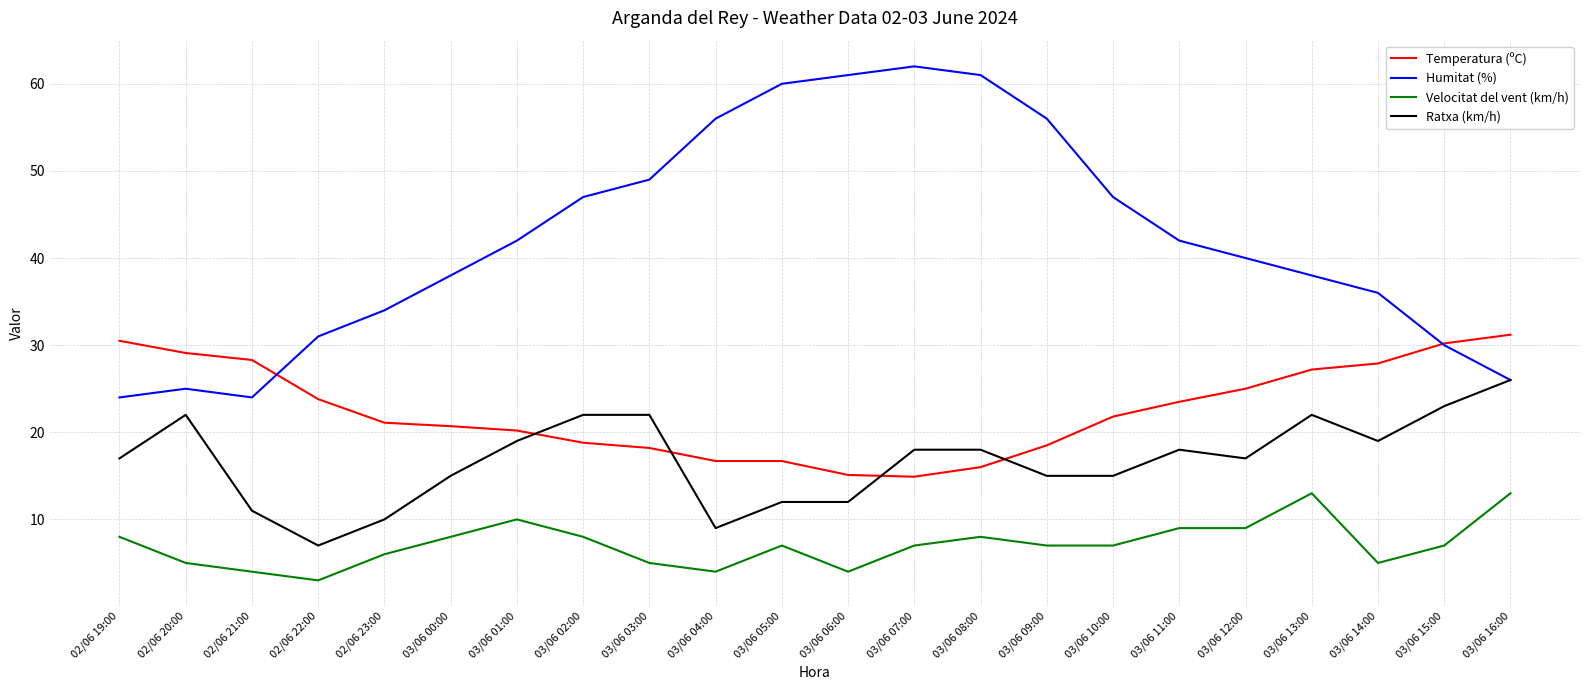

What is the maximum value shown in the chart?

62.0